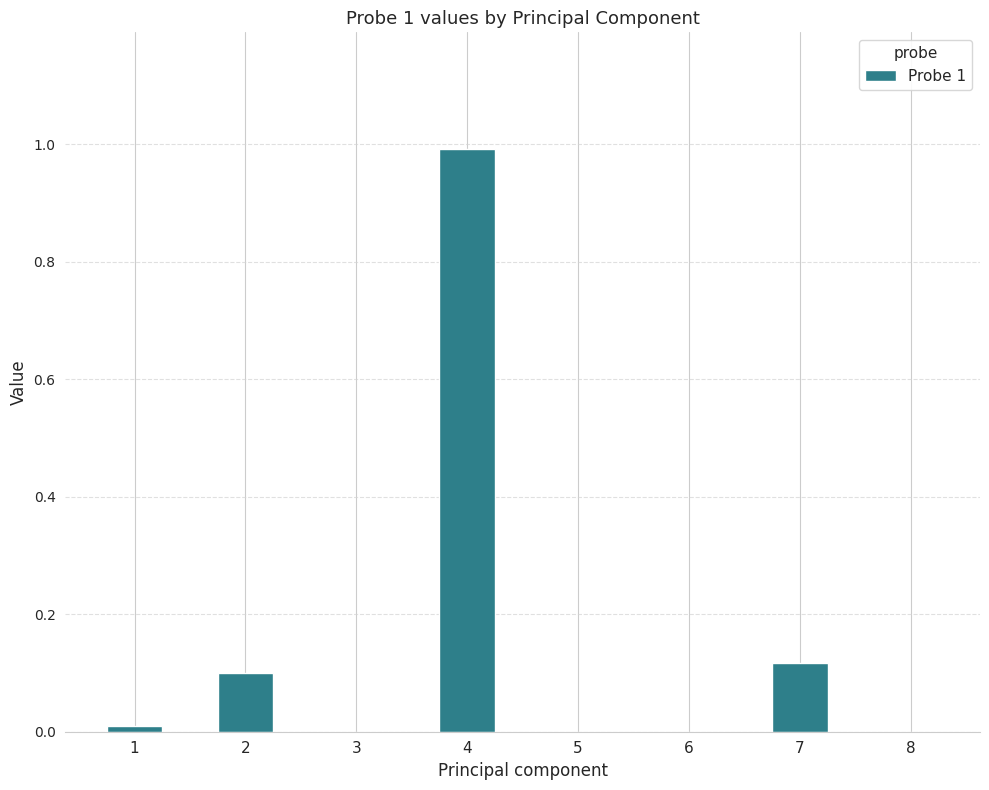

Which category has the highest value across all series?

4